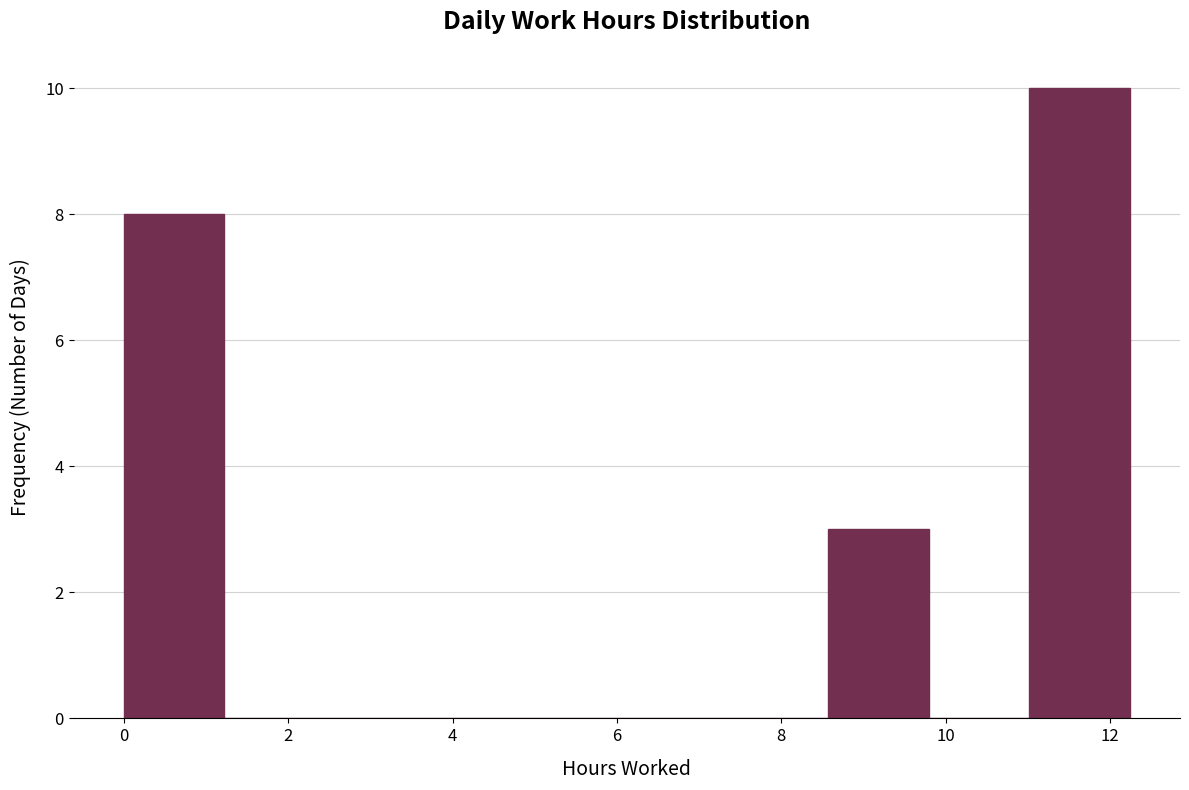

Reading left to right, transcribe this chart: for each bar, give the range it covers on the x-axis and its height. Neither the bar edges nor the heights are printed on the chart, so give them approximately, as read against the axes.

0.0 to 1.2: 8
1.2 to 2.4: 0
2.4 to 3.6: 0
3.6 to 4.8: 0
4.8 to 6.2: 0
6.2 to 7.4: 0
7.4 to 8.6: 0
8.6 to 9.8: 3
9.8 to 11.0: 0
11.0 to 12.2: 10